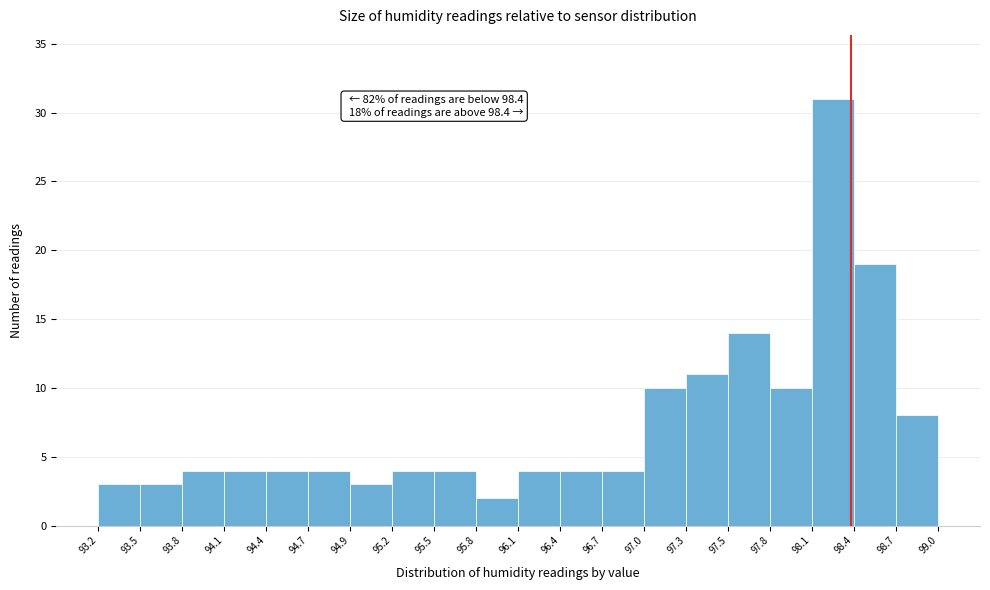

Over which range of the x-axis is the bar tallest?

98.1 to 98.4